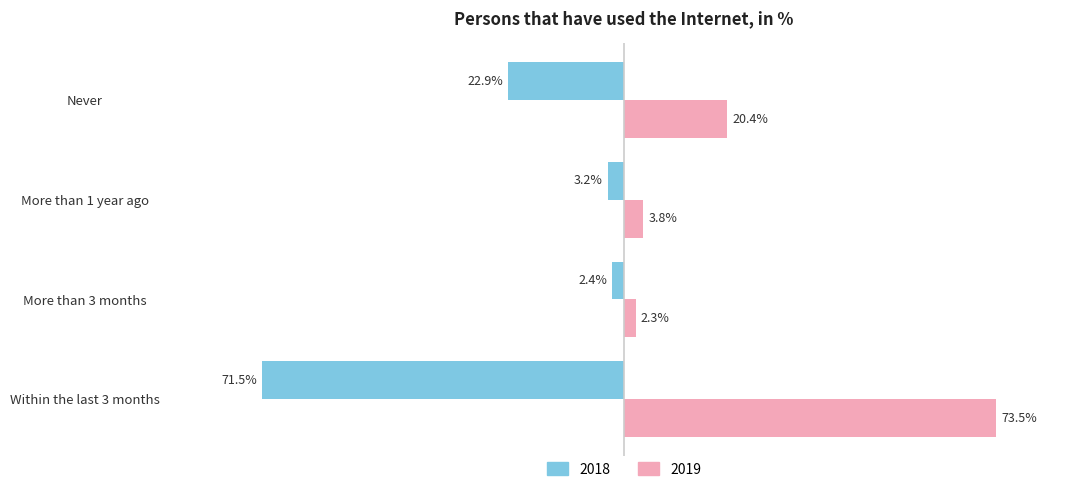

Where is 2018 nearest to the value -36?

Never